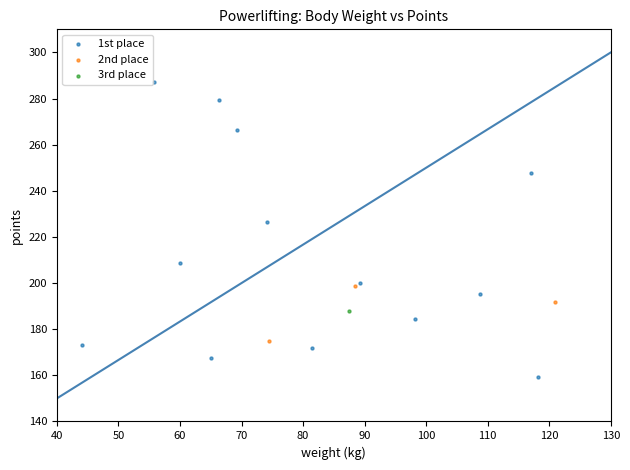

What are all the series names shown in the legend?

1st place, 2nd place, 3rd place